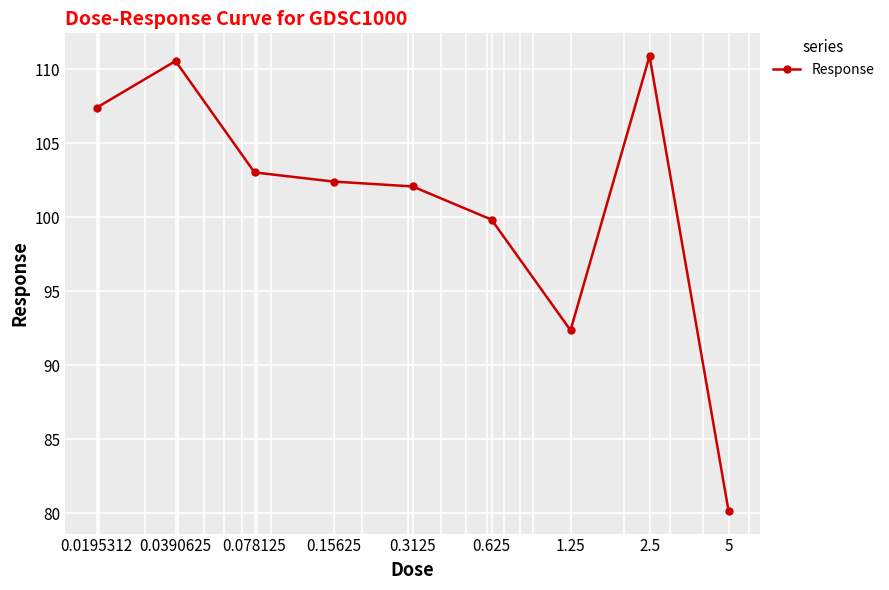

What is the sum of all values?

908.8